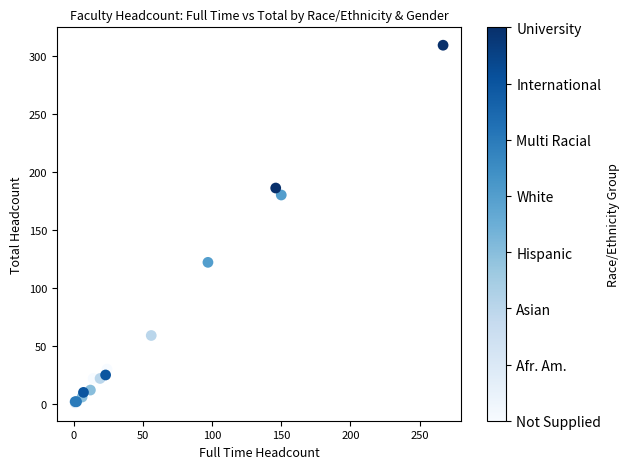

What Y value in the scatter plot is closest to 155?

180